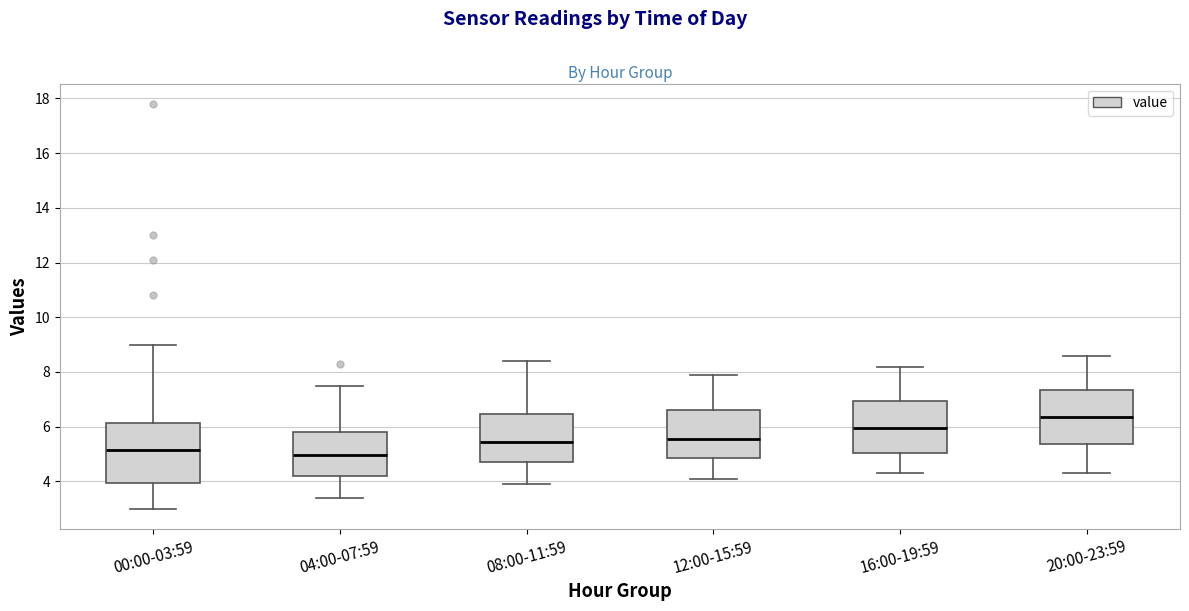

Reading left to right, transcribe this box plot: for each box, give where its median line is, the range the box spans, and where its two whiskers end, as read against the y-axis. The values are not printed on the chart, so give them approximately, as read against the axis.

00:00-03:59: median 5.2, box 4.0 to 6.2, whiskers 3.0 to 9.0
04:00-07:59: median 5.0, box 4.2 to 5.8, whiskers 3.4 to 7.6
08:00-11:59: median 5.4, box 4.8 to 6.4, whiskers 4.0 to 8.4
12:00-15:59: median 5.6, box 4.8 to 6.6, whiskers 4.2 to 8.0
16:00-19:59: median 6.0, box 5.0 to 7.0, whiskers 4.4 to 8.2
20:00-23:59: median 6.4, box 5.4 to 7.4, whiskers 4.4 to 8.6